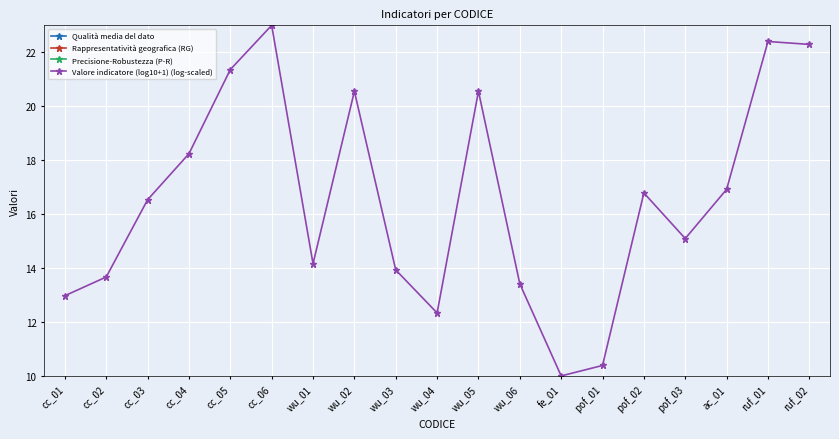

What is the label of the 4th point from the right?

pof_03